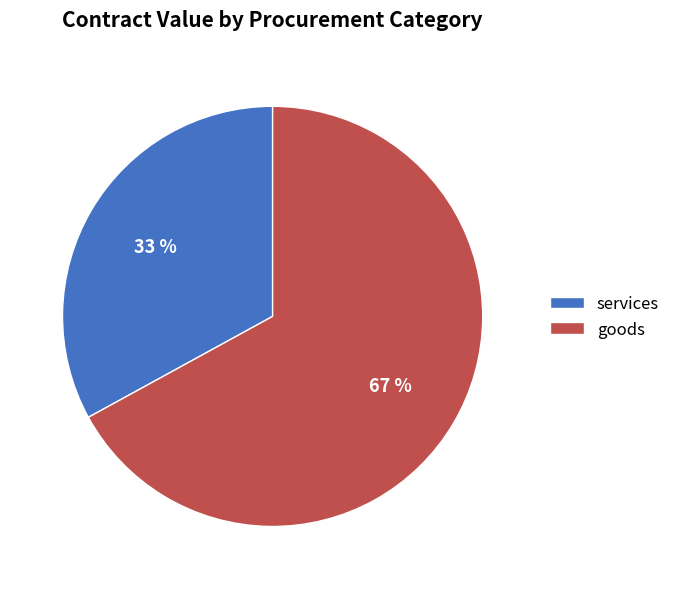

Count the number of slices in the pie.

2